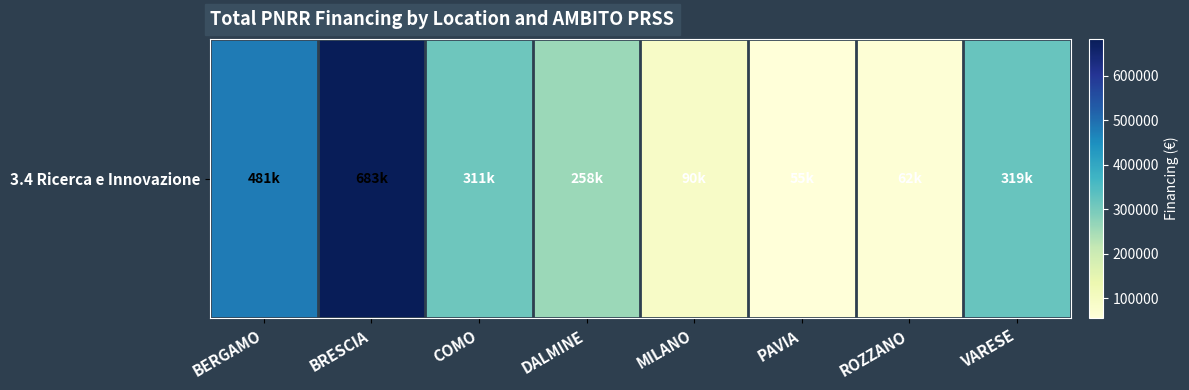

Approximately how many times larger is the value at ROZZANO compared to BERGAMO?

0.1